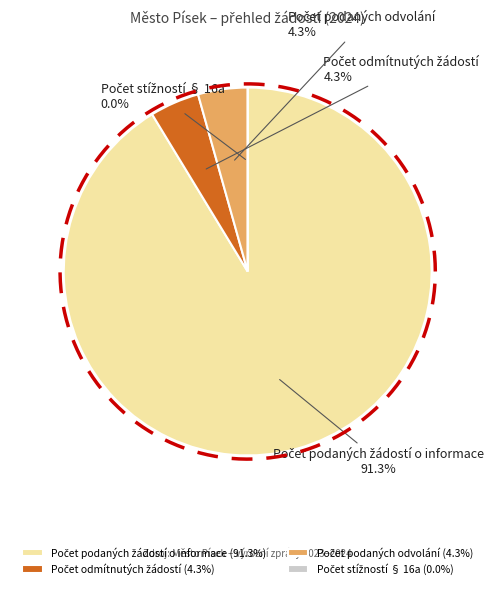

True or false: Počet podaných žádostí o informace accounts for 91% of the total.

True